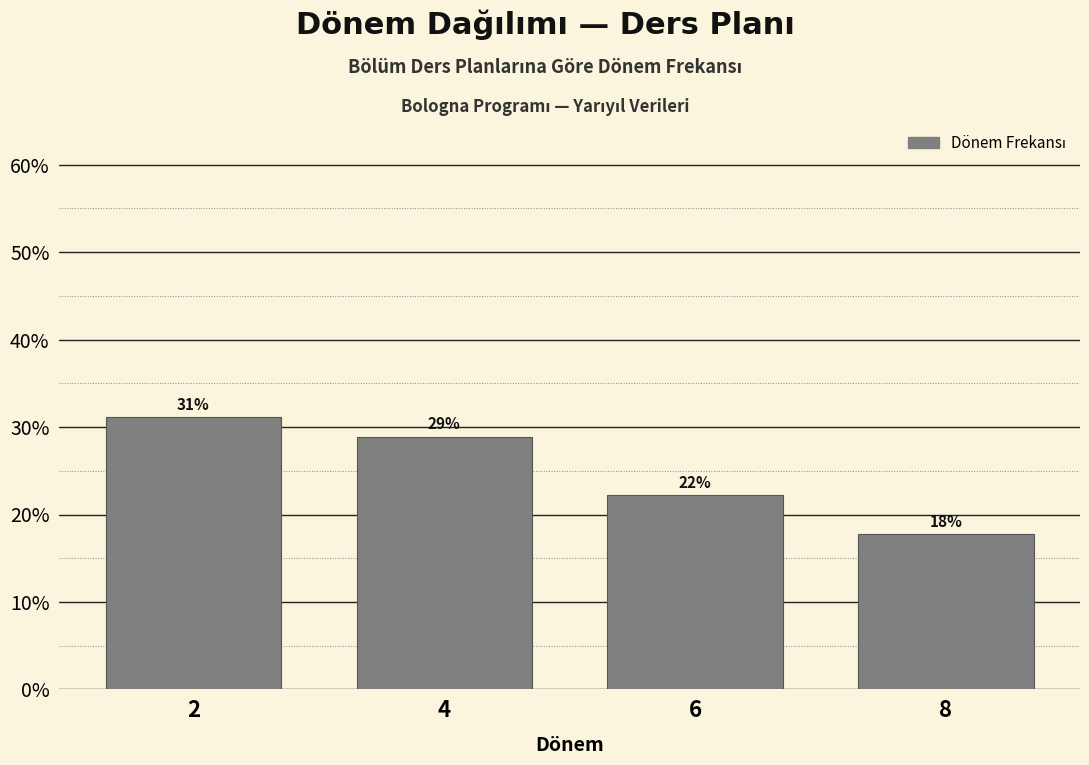

The value at 2 is 31.1. True or false?

True